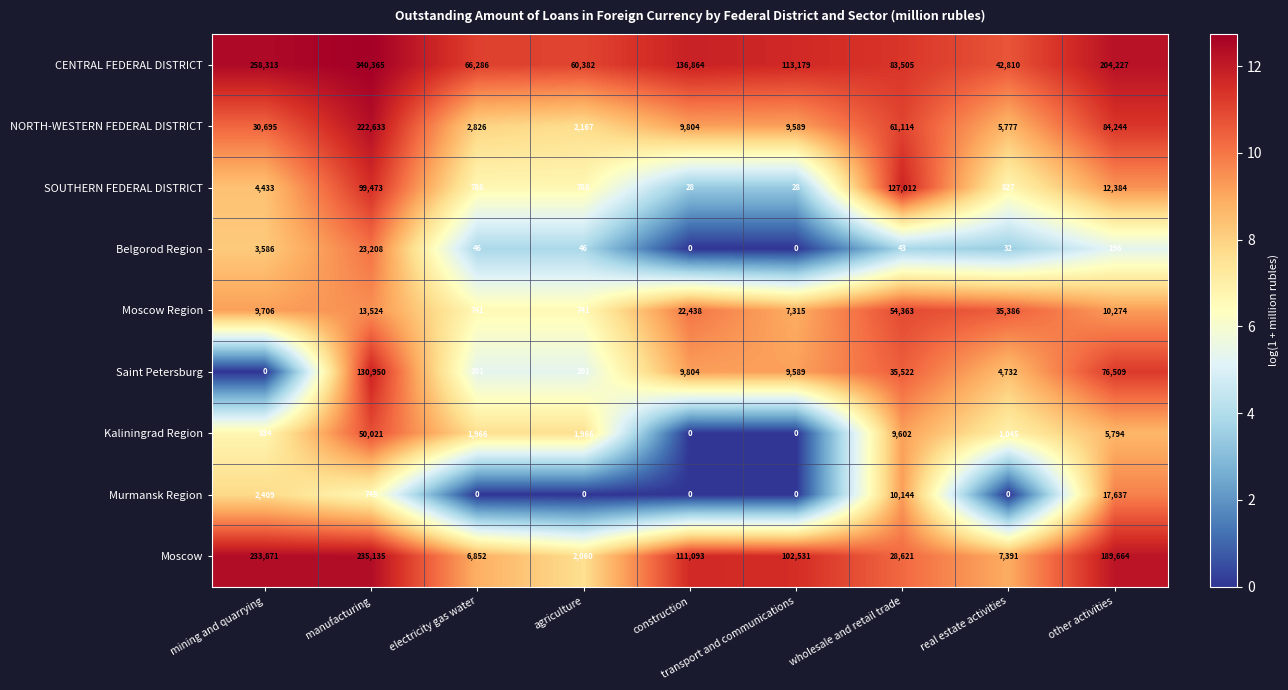

How many categories are shown in the chart?

9